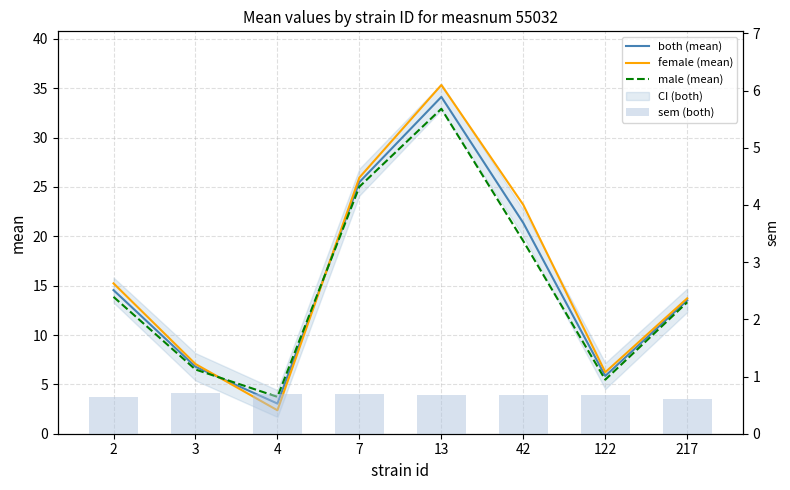

What is the spread (max minus min) of values at 217?

13.1